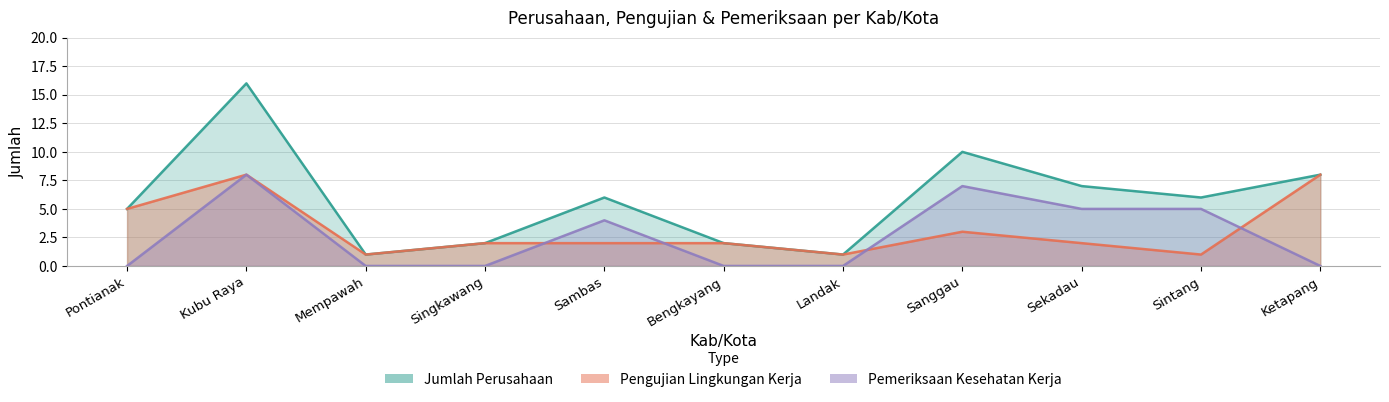

At Sekadau, list the series in order from largest to smallest.

Jumlah Perusahaan, Pemeriksaan Kesehatan Kerja, Pengujian Lingkungan Kerja